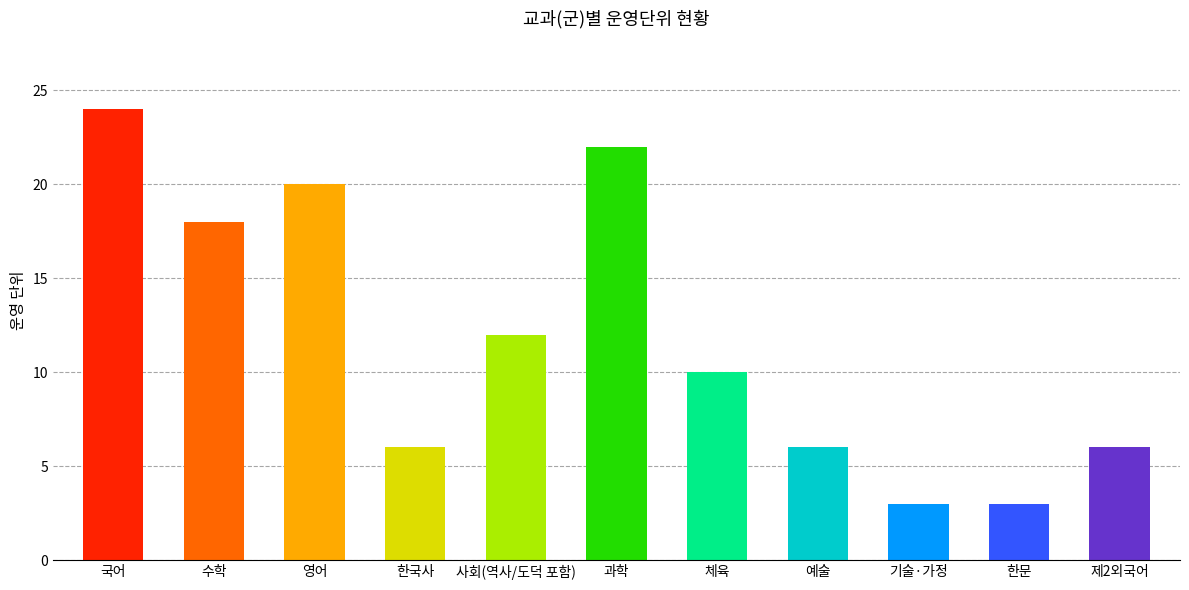

How many bars are there in total?

11